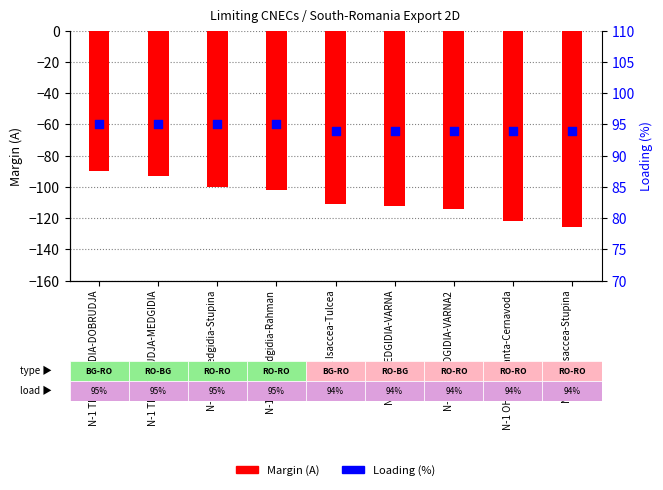

Which series has the widest spread of Y values?

Margin (A)